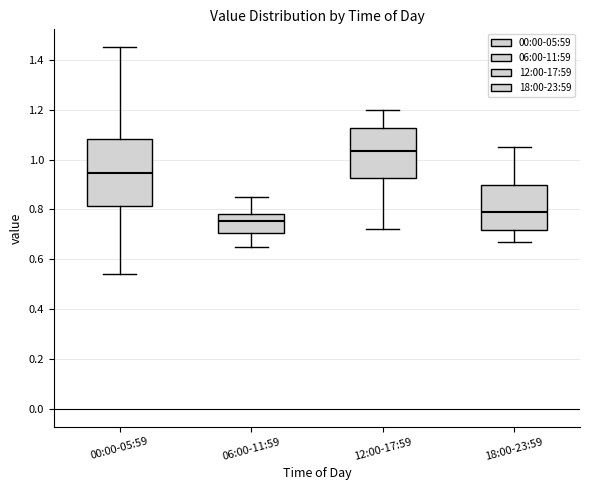

Reading left to right, transcribe this box plot: for each box, give where its median line is, the range the box spans, and where its two whiskers end, as read against the y-axis. The values are not printed on the chart, so give them approximately, as read against the axis.

00:00-05:59: median 0.94, box 0.82 to 1.08, whiskers 0.54 to 1.46
06:00-11:59: median 0.76, box 0.70 to 0.78, whiskers 0.66 to 0.86
12:00-17:59: median 1.04, box 0.92 to 1.12, whiskers 0.72 to 1.20
18:00-23:59: median 0.80, box 0.72 to 0.90, whiskers 0.68 to 1.06